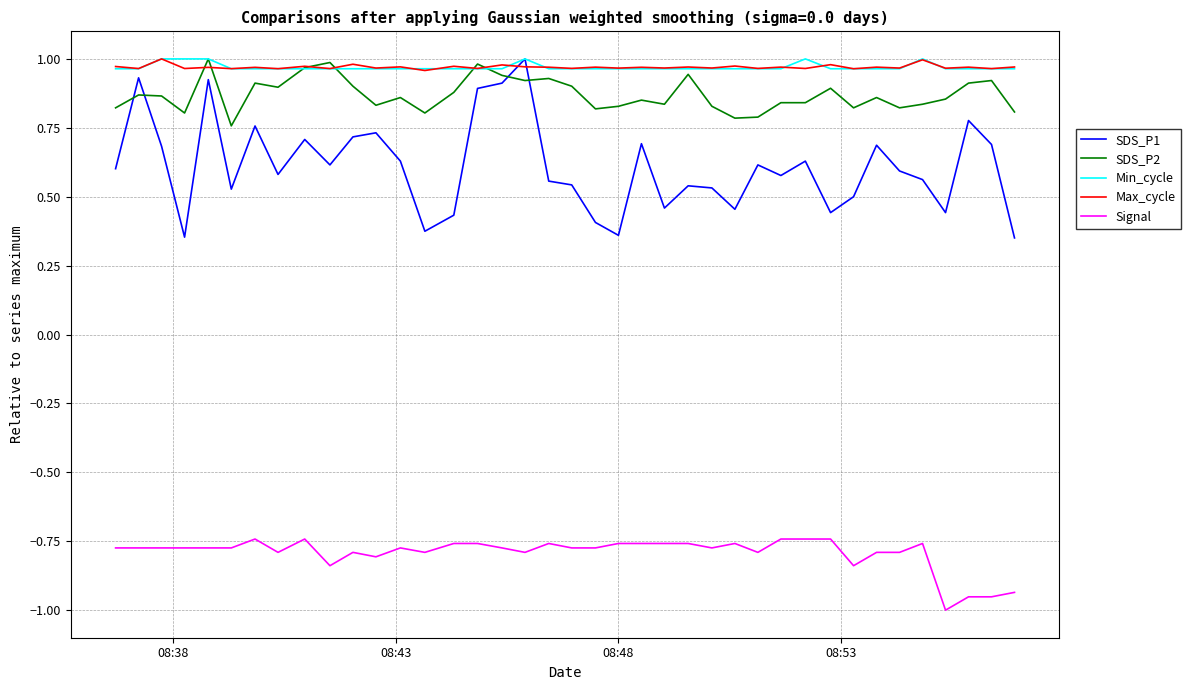

True or false: Signal and SDS_P2 cross at least once.

False